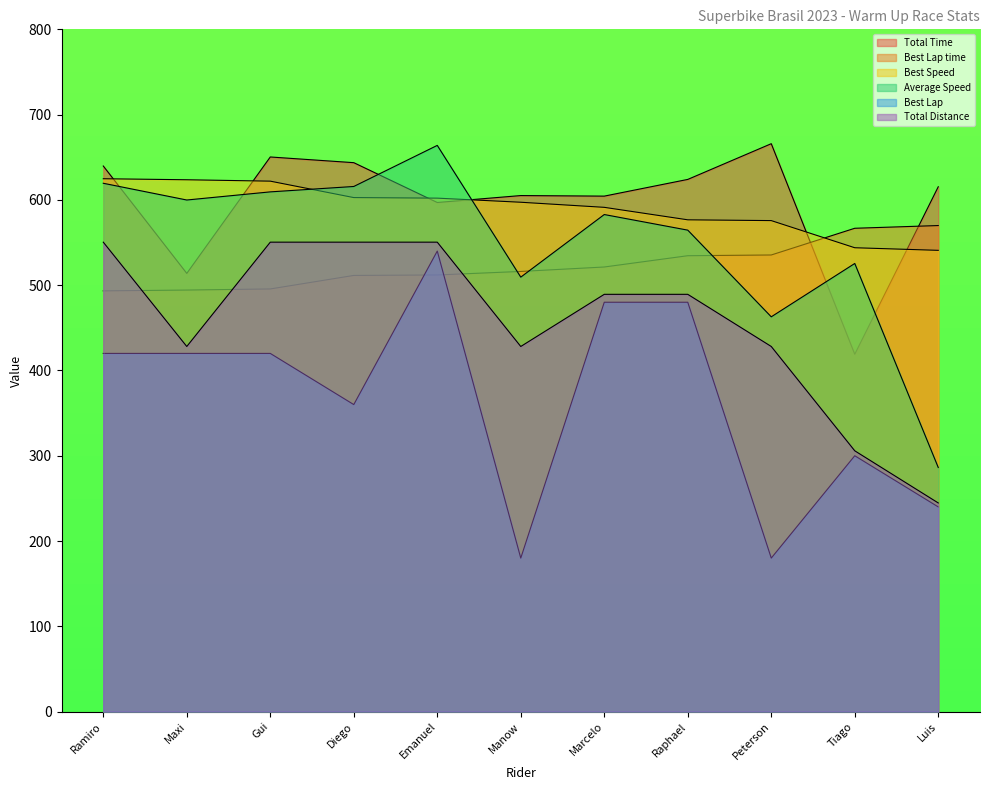

At Diego, list the series in order from largest to smallest.

Total Time, Average Speed, Best Speed, Total Distance, Best Lap time, Best Lap